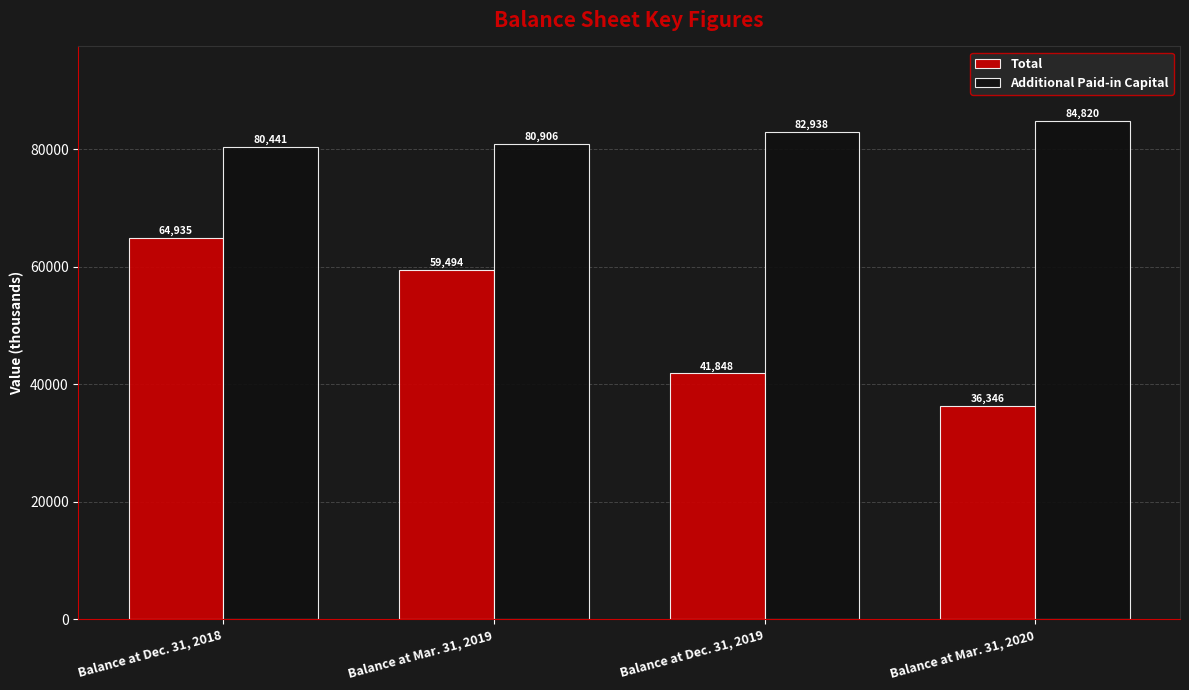

What is the difference between the highest and lowest values at Balance at Dec. 31, 2019?

41090